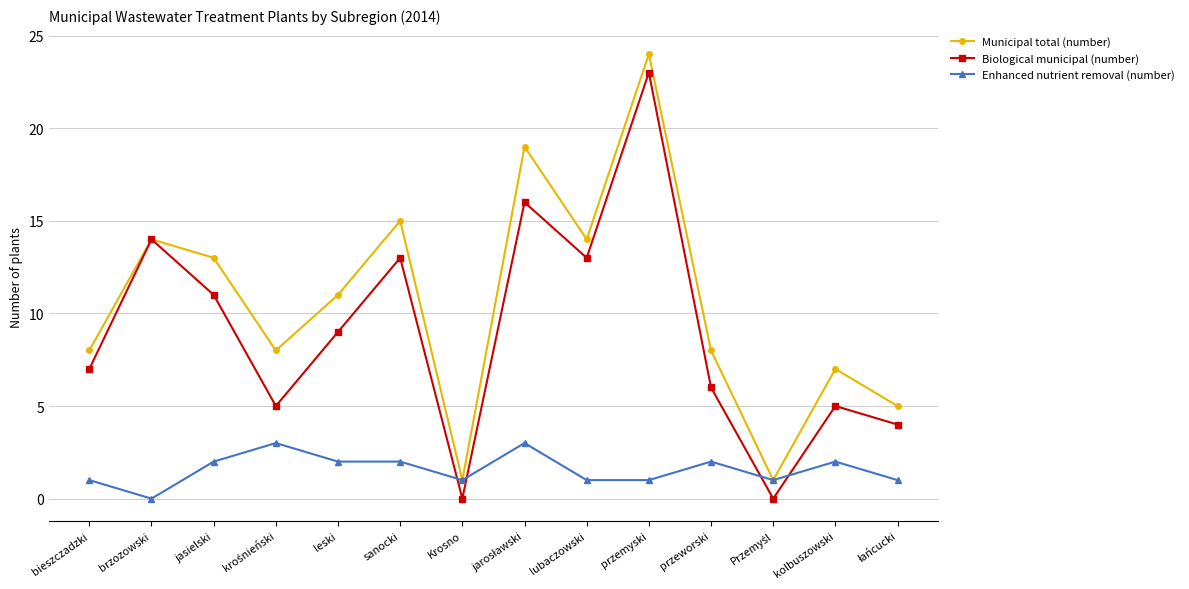

How many distinct data groups are displayed?

3